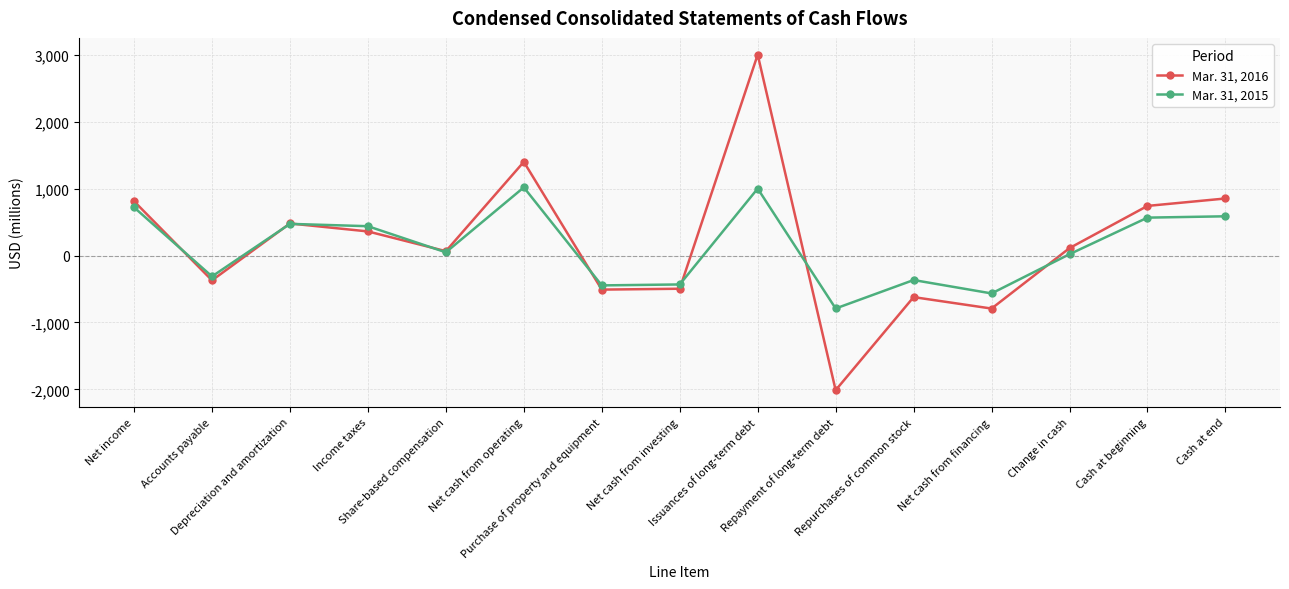

How many data points in Mar. 31, 2015 are less than 48?

7